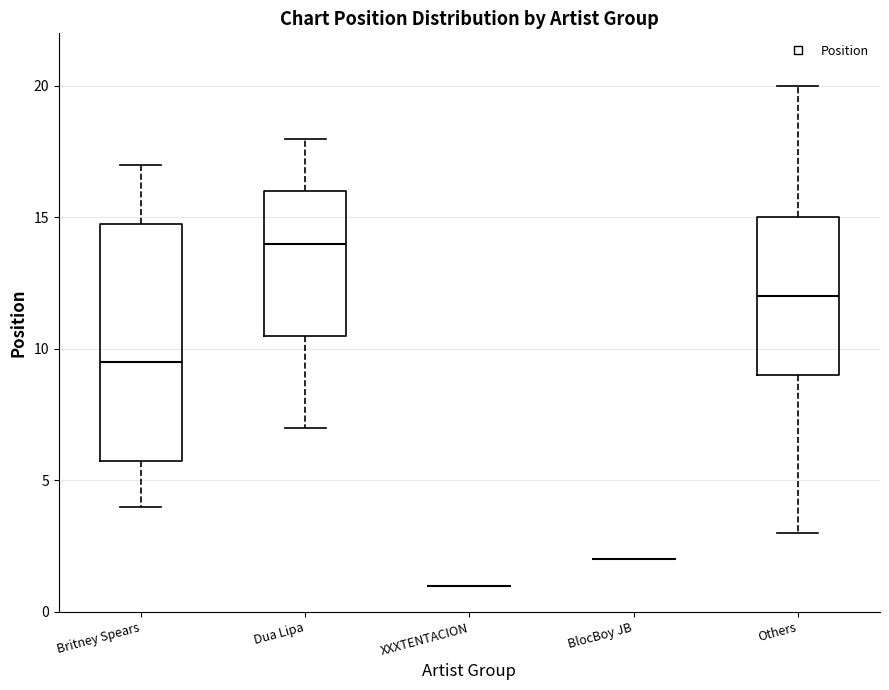

Reading left to right, read every box against the y-axis: the position of its median line, the range the box covers, and the ends of its whiskers. The values are not printed on the chart, so give them approximately, as read against the axis.

Britney Spears: median 9.5, box 6.0 to 15.0, whiskers 4.0 to 17.0
Dua Lipa: median 14.0, box 10.5 to 16.0, whiskers 7.0 to 18.0
XXXTENTACION: box collapsed to a line at 1.0, whiskers 1.0 to 1.0
BlocBoy JB: box collapsed to a line at 2.0, whiskers 2.0 to 2.0
Others: median 12.0, box 9.0 to 15.0, whiskers 3.0 to 20.0